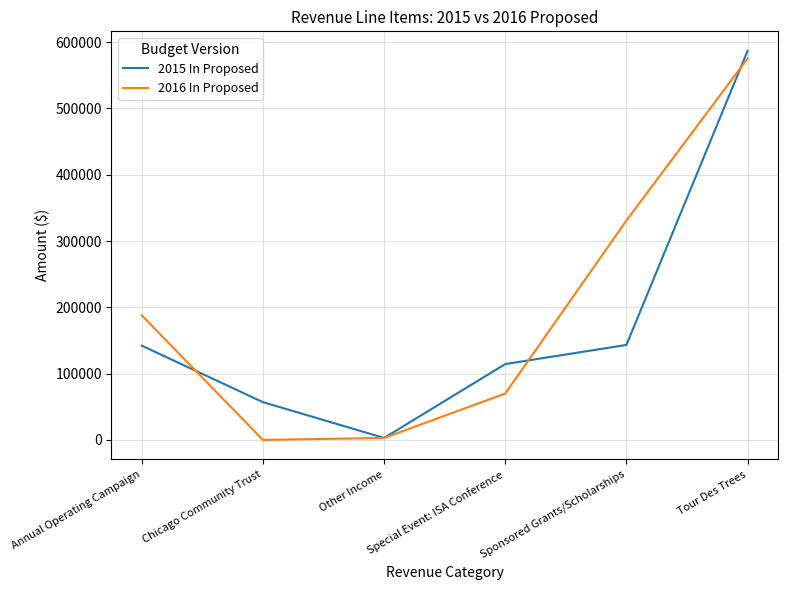

At Sponsored Grants/Scholarships, list the series in order from largest to smallest.

2016 In Proposed, 2015 In Proposed